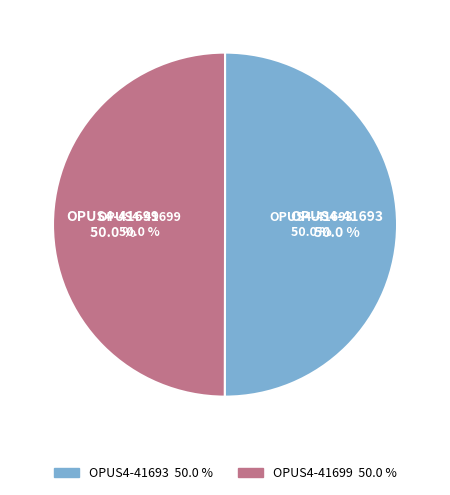

Count the number of slices in the pie.

2